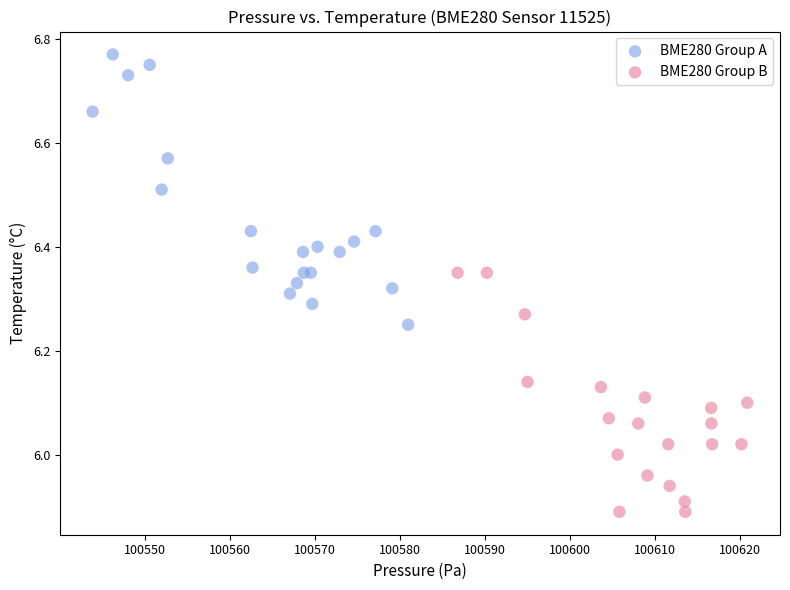

Which series has the largest Y range (max minus min)?

BME280 Group A